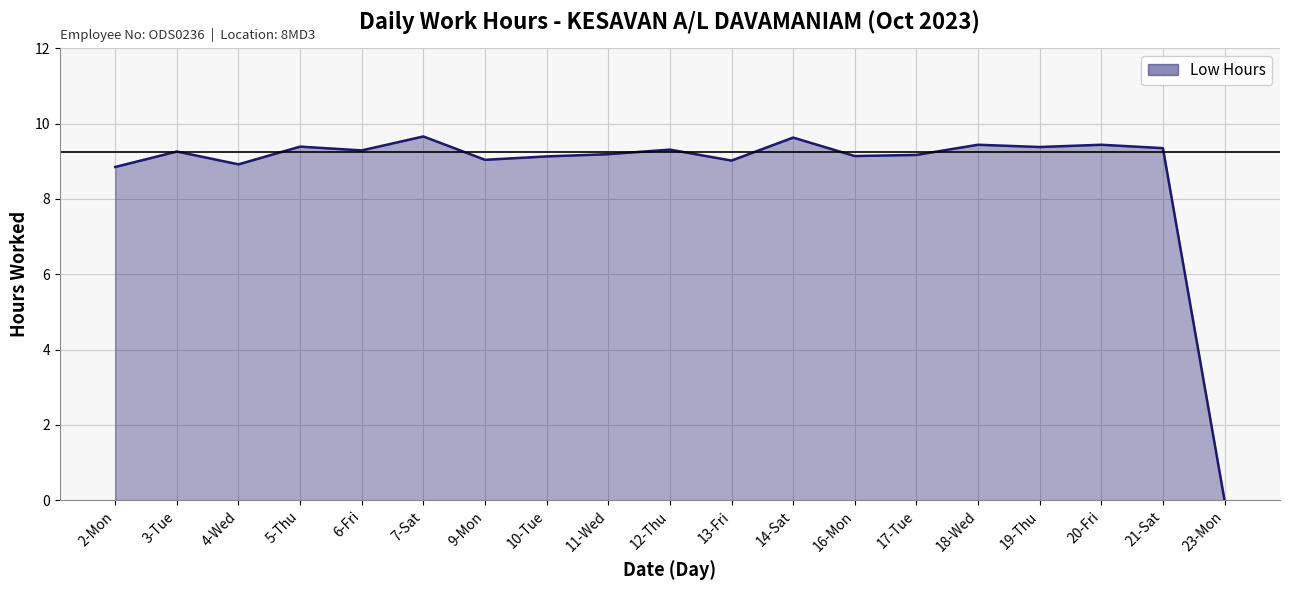

What is the change in value from 10-Tue to 23-Mon?

-9.1